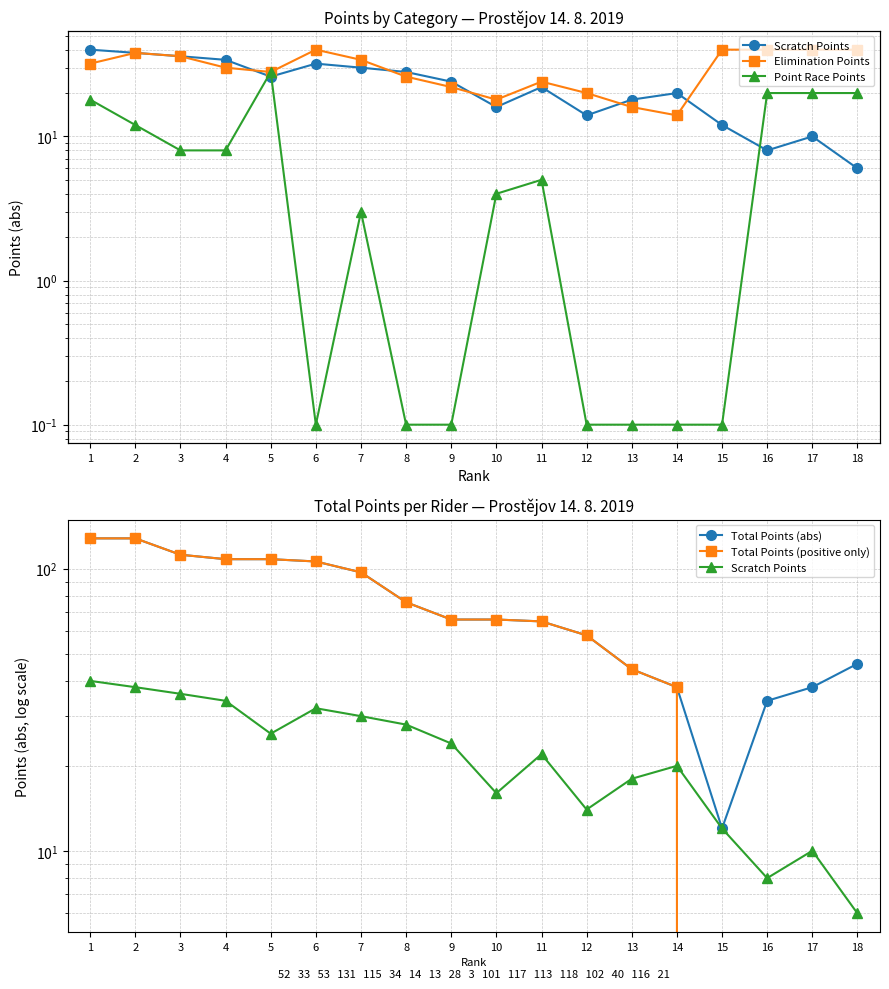

True or false: Scratch Points has more than 1 interior local peaks.

True